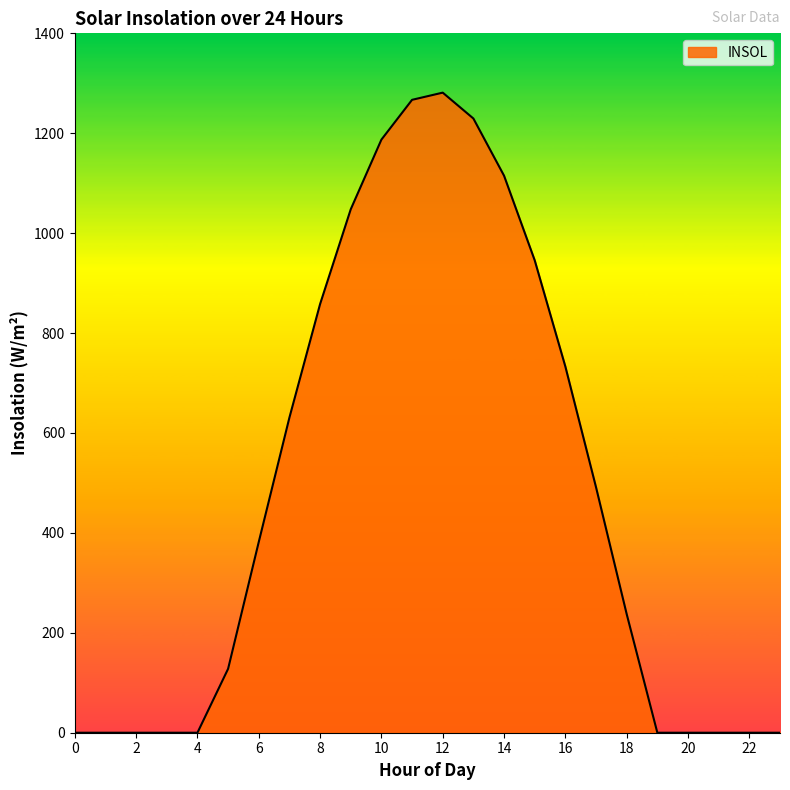

What is the greatest value displayed?

1281.3